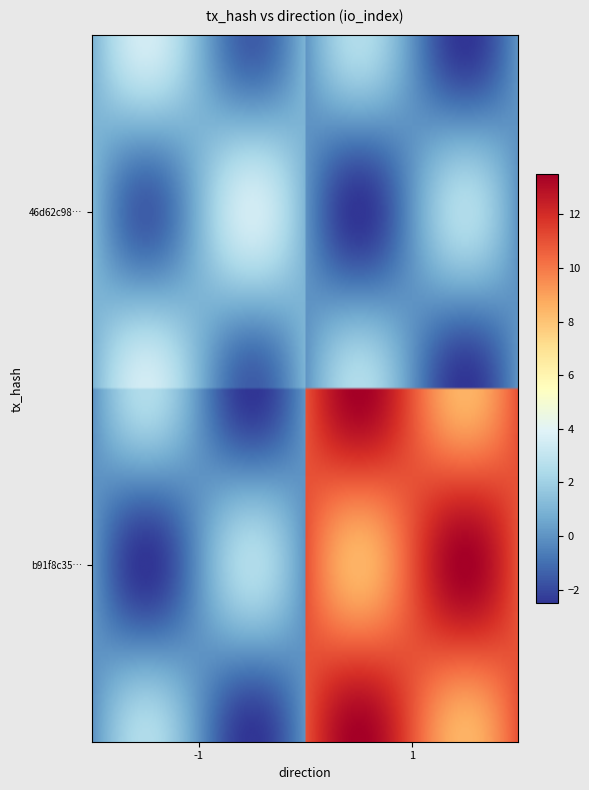

What is the lowest value of the b91f8c35494dbbb5f1b2756d6e8022c4d940960 series?

1